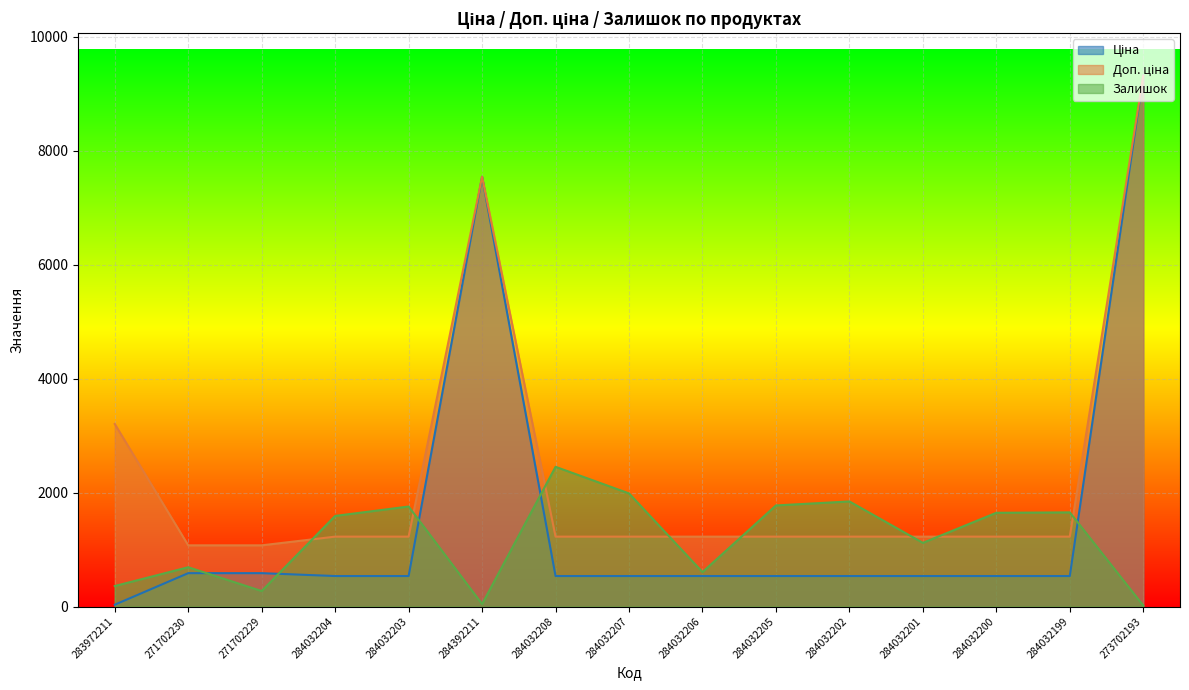

After their last crossing, which series has the higher values: Доп. ціна or Залишок?

Доп. ціна